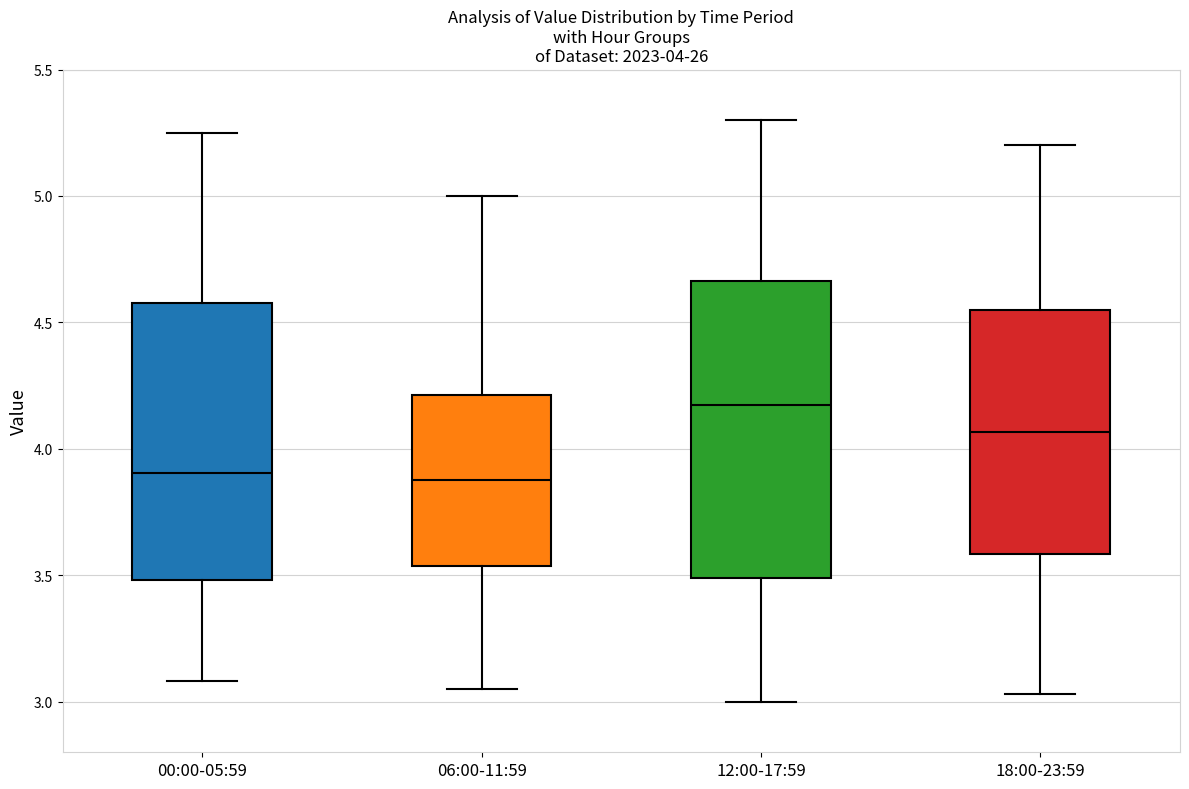

Which box is the tallest, from its lower edge to its upper edge?

12:00-17:59